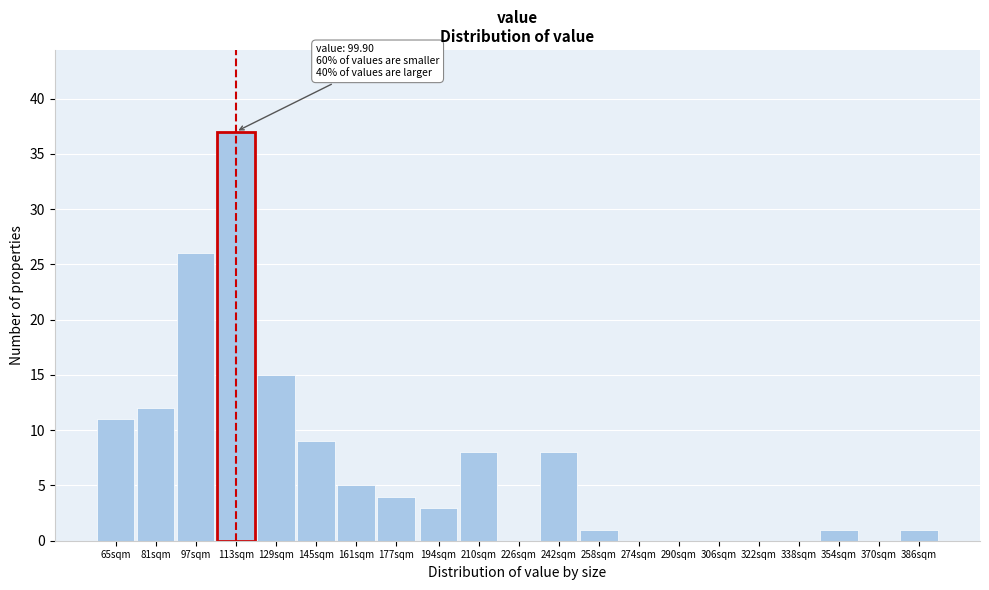

Reading left to right, list all the values displayed in this chart.

65sqm=11	81sqm=12	97sqm=26	113sqm=37	129sqm=15	145sqm=9	161sqm=5	177sqm=4	194sqm=3	210sqm=8	226sqm=0	242sqm=8	258sqm=1	274sqm=0	290sqm=0	306sqm=0	322sqm=0	338sqm=0	354sqm=1	370sqm=0	386sqm=1